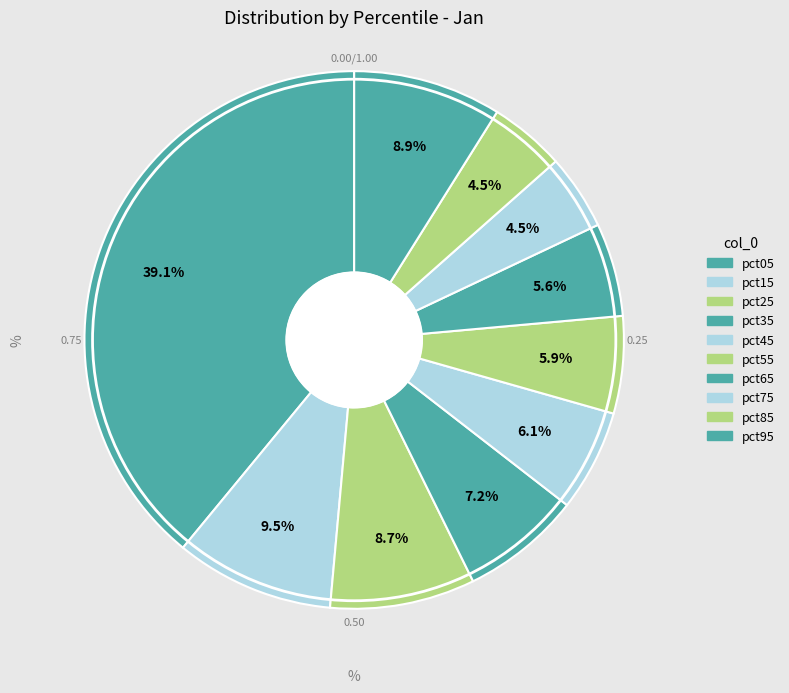

Does pct35 represent more than half of the total?

No